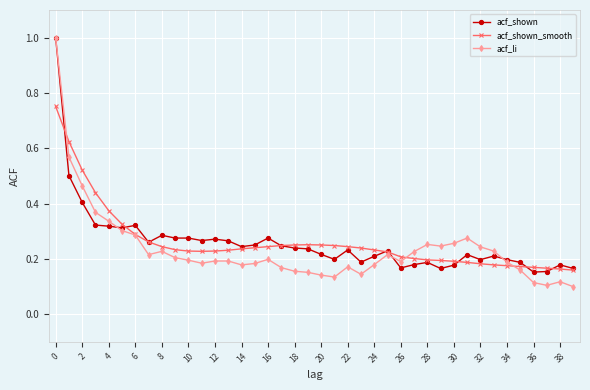

At how many categories does at least one series exceed 0?

40